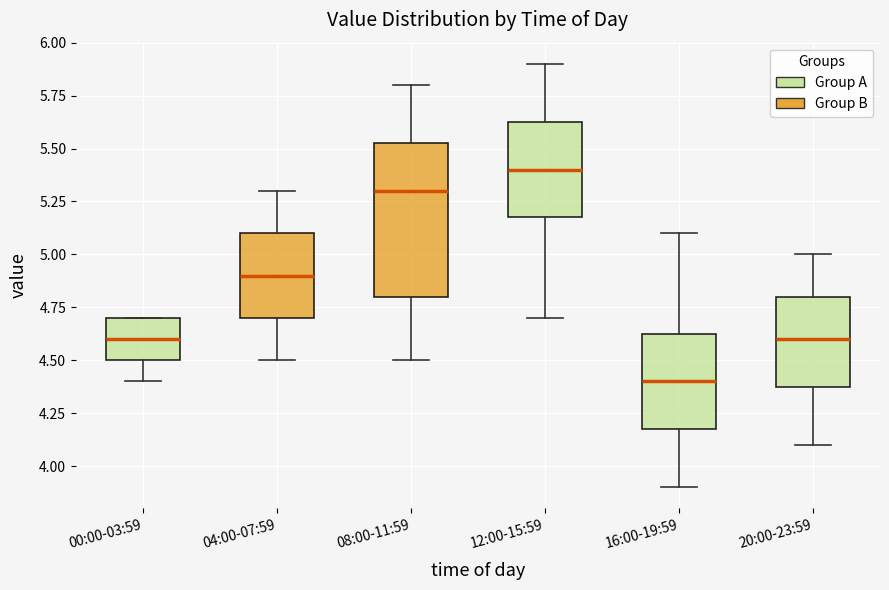

Which box's median line is the lowest?

16:00-19:59